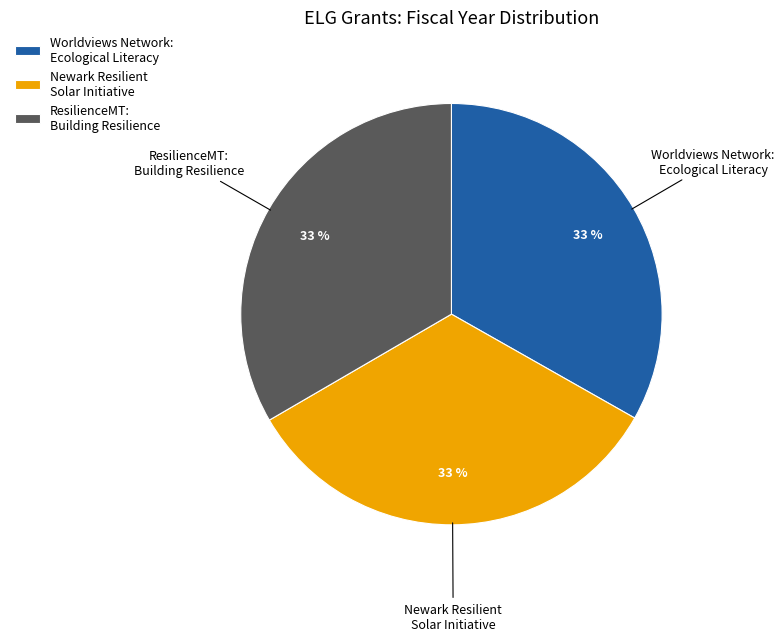

What percentage is the Newark Resilient Solar Initiative slice, to the nearest percent?

33%